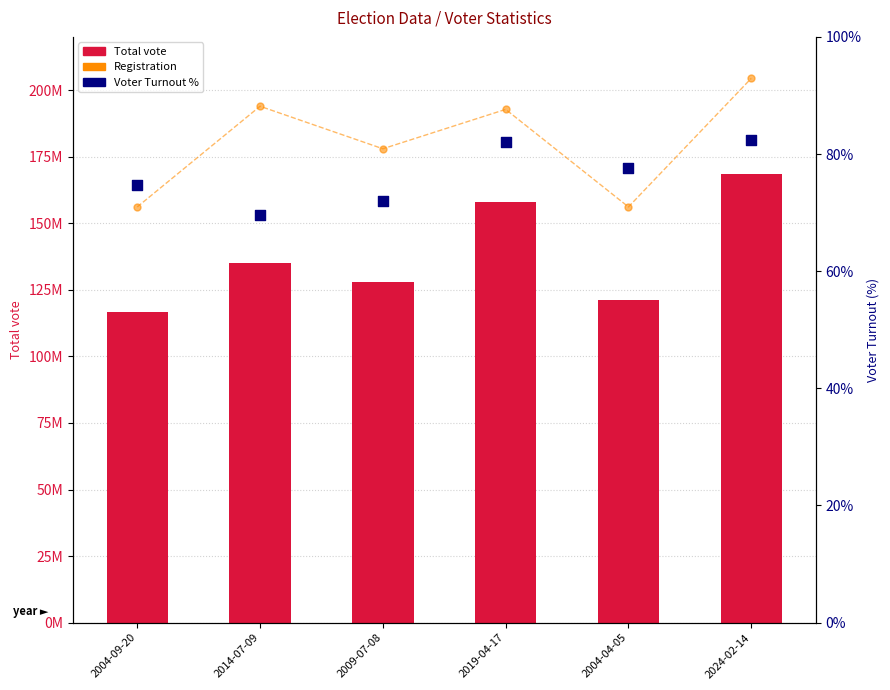

Which series reaches the maximum Y coordinate?

Registration